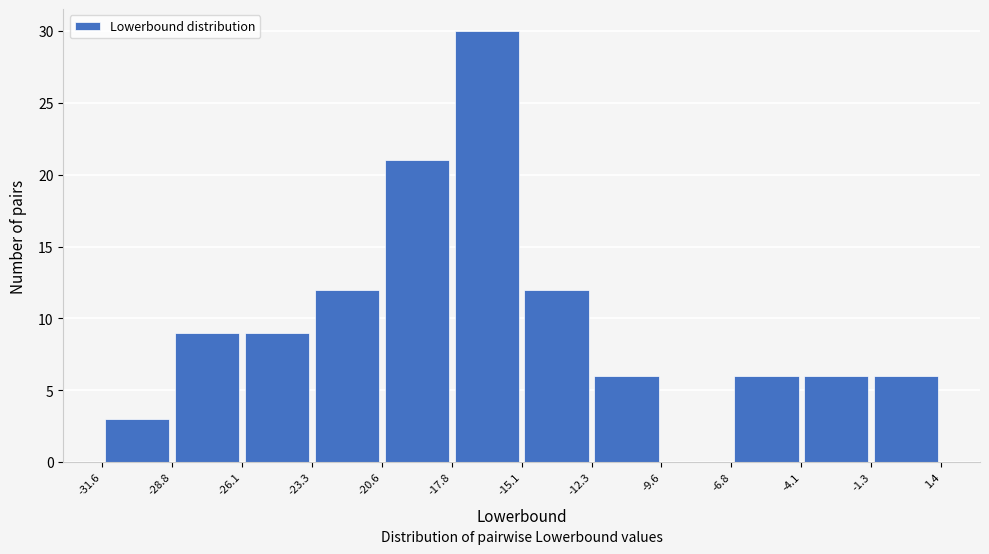

Which range on the x-axis has the tallest bar?

-17.8 to -15.1